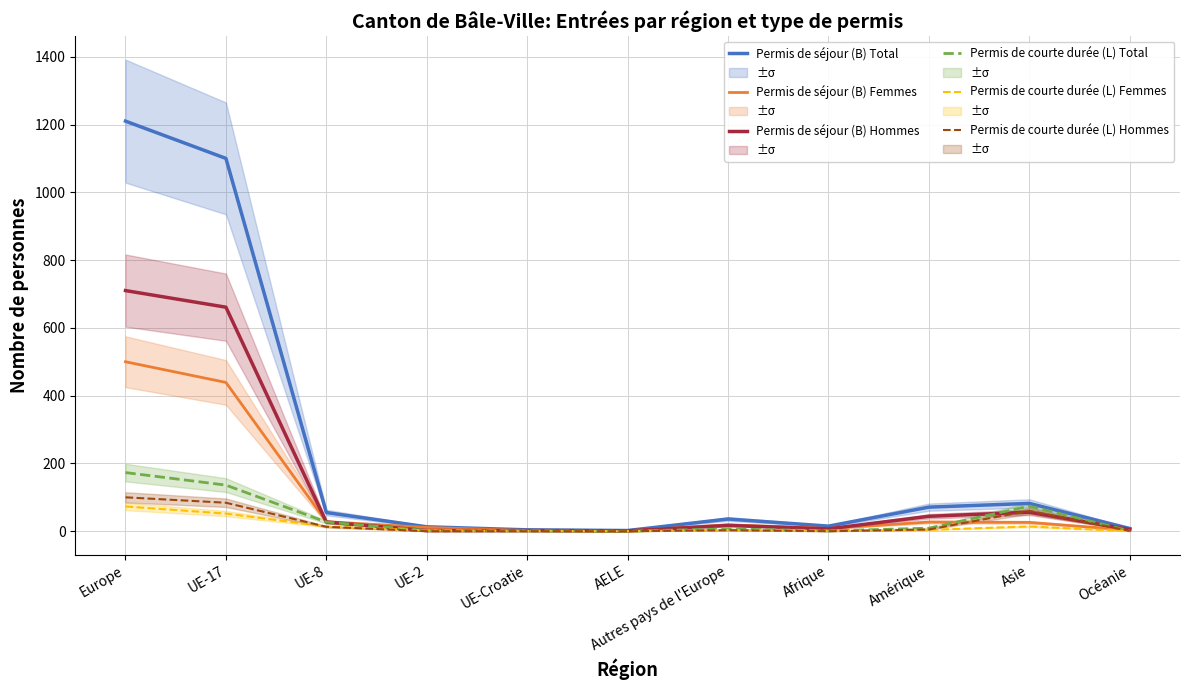

Which series has the largest total across all categories?

Permis de séjour (B) Total